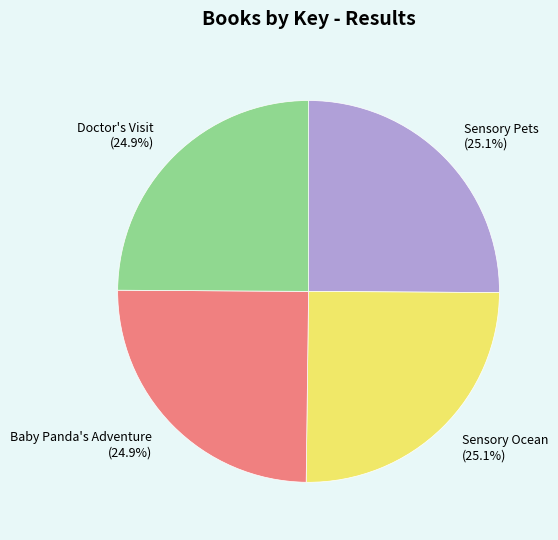

Approximately how many times larger is the value at Sensory Ocean compared to Sensory Pets?

1.0